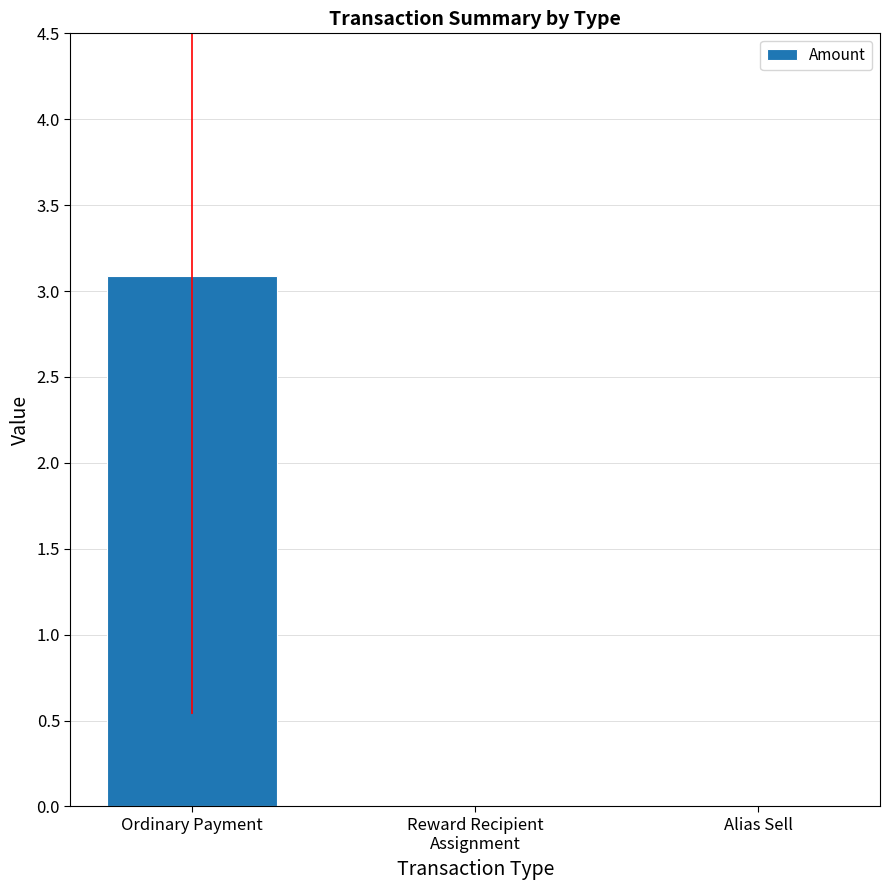

What is the sum of the values at Alias Sell and Ordinary Payment?

3.1